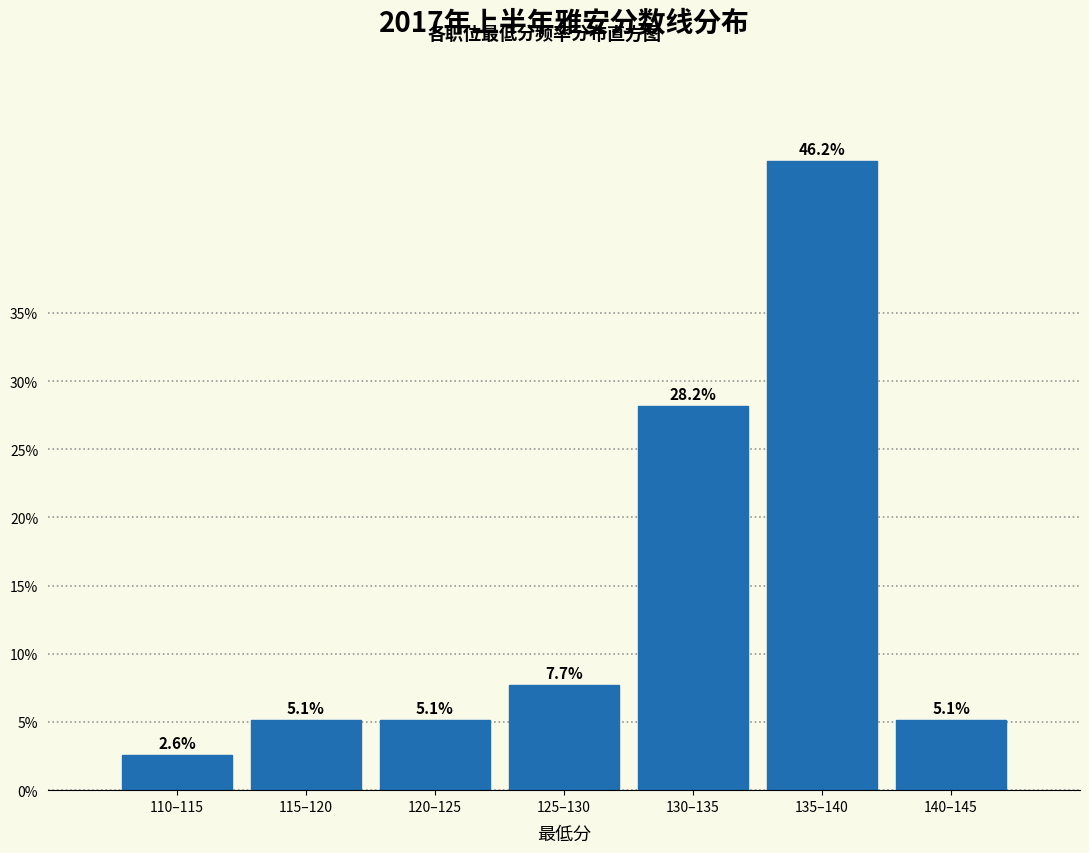

Reading right to left, extract all data points from this chart.

140–145=5.1	135–140=46.2	130–135=28.2	125–130=7.7	120–125=5.1	115–120=5.1	110–115=2.6